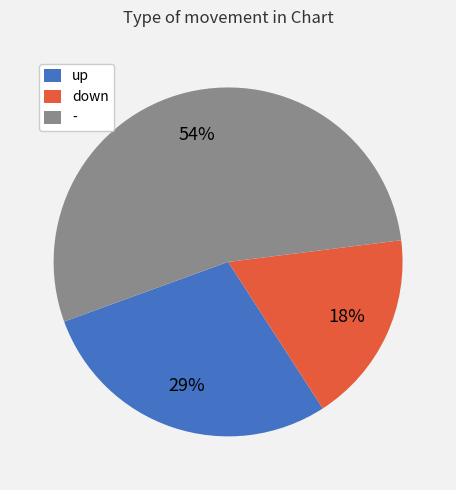

The - slice represents 54% of the pie. True or false?

True